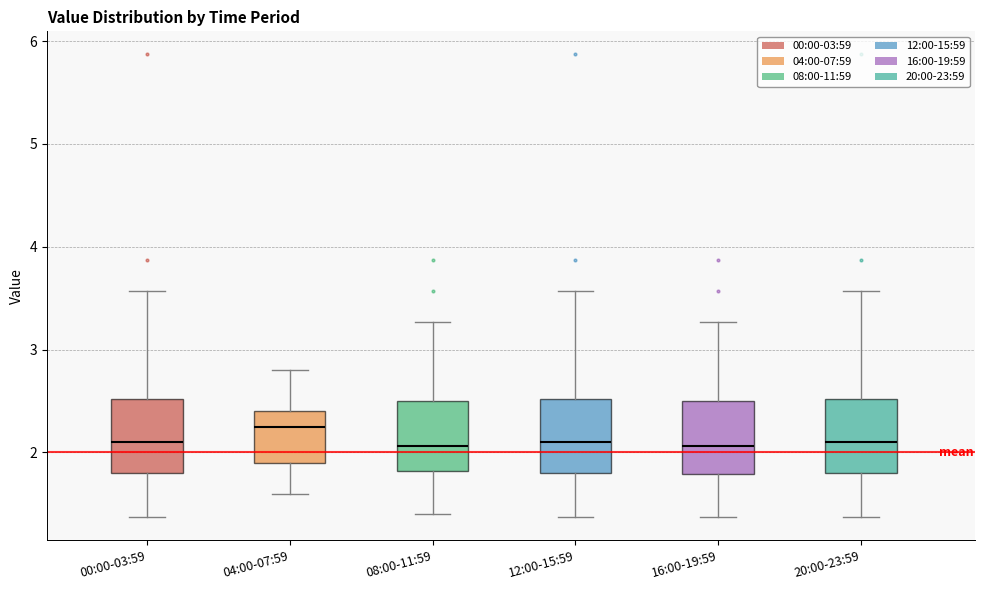

Which box's median line is the highest?

04:00-07:59